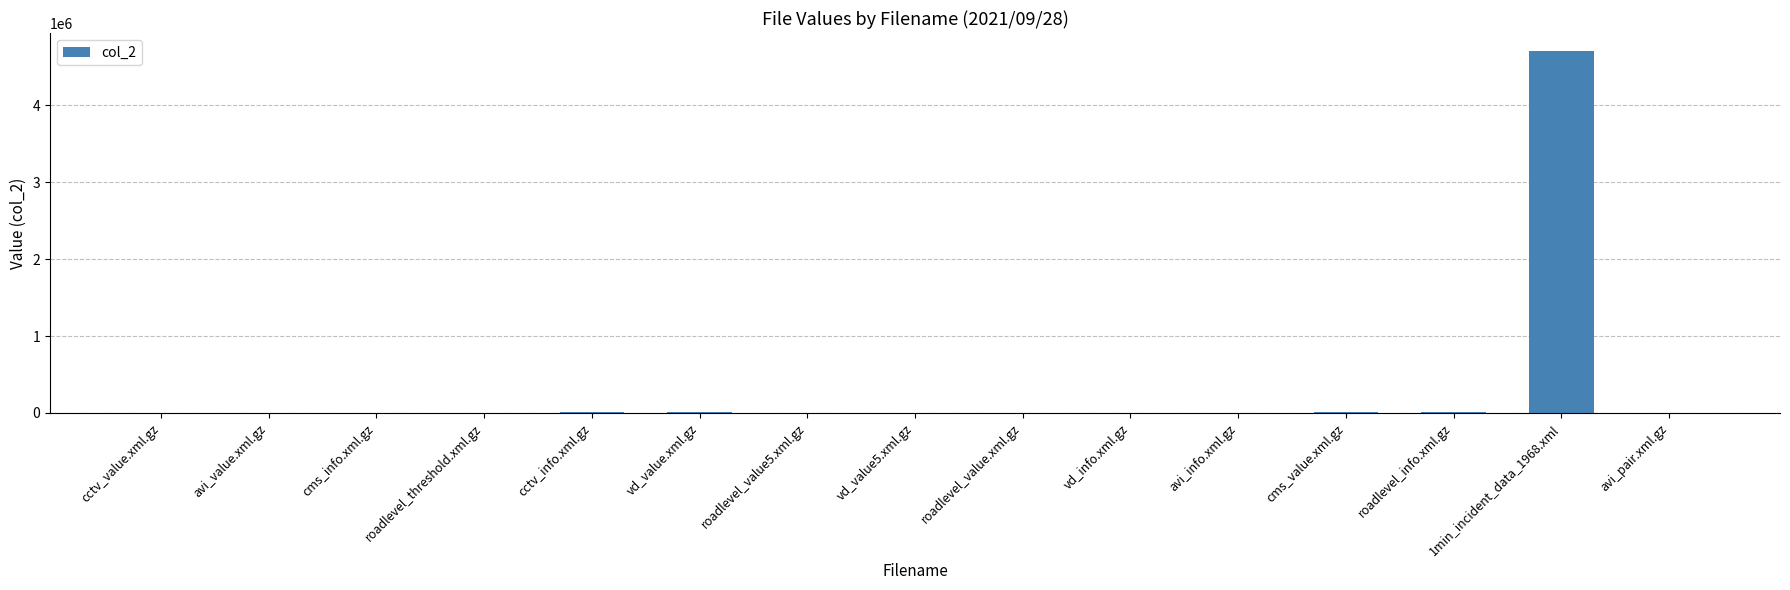

Which label corresponds to the largest value in the chart?

1min_incident_data_1968.xml